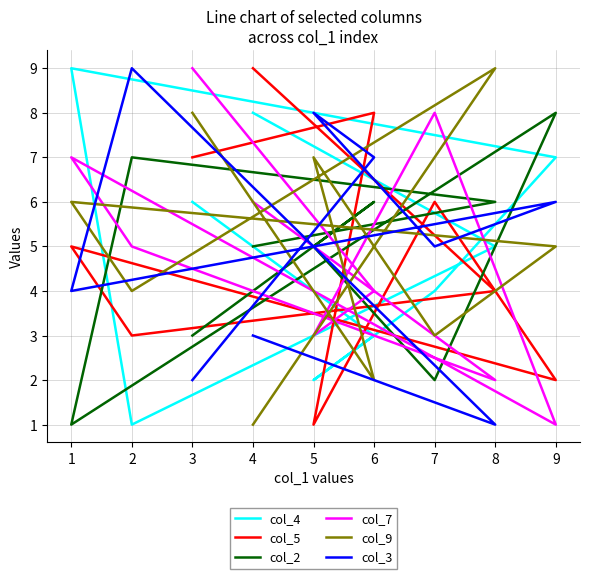

How many interior local peaks does the col_2 series have?

3